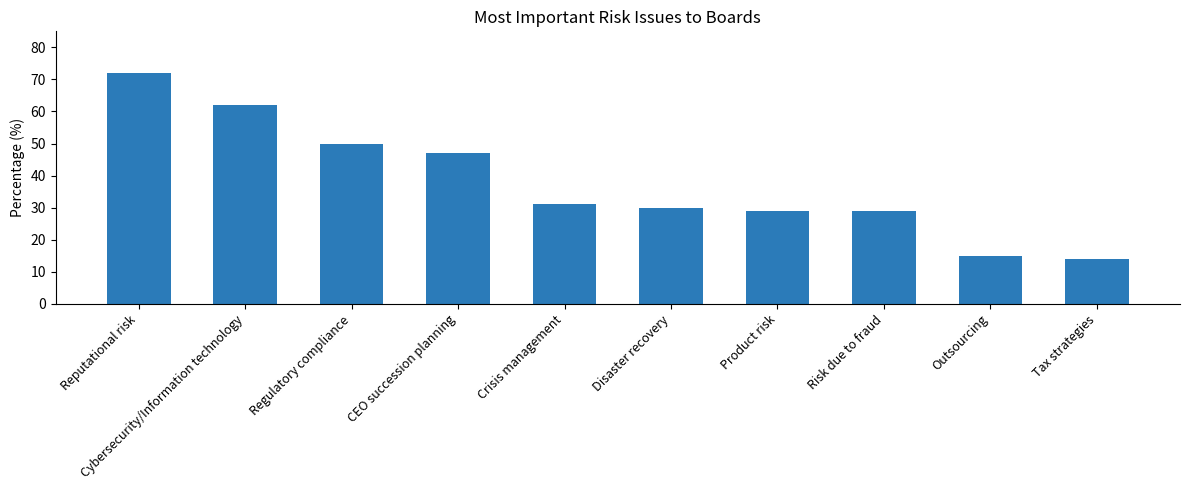

Read the value at Regulatory compliance.

50